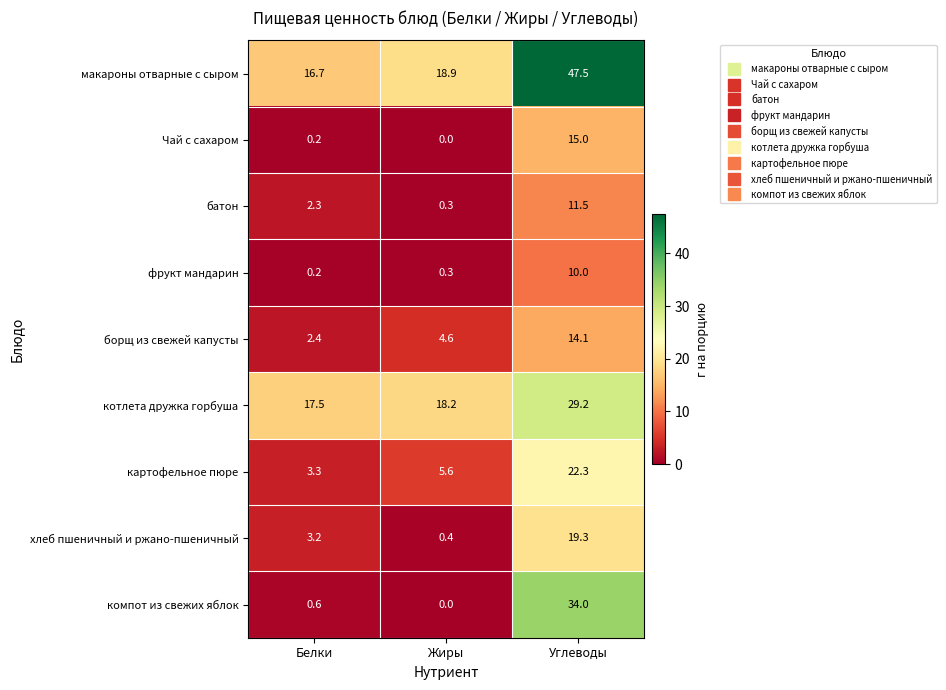

Reading left to right, transcribe all the data shown in this chart.

макароны отварные с сыром: Белки=16.7	Жиры=18.9	Углеводы=47.5
Чай с сахаром: Белки=0.2	Жиры=0.0	Углеводы=15.0
батон: Белки=2.3	Жиры=0.3	Углеводы=11.5
фрукт мандарин: Белки=0.2	Жиры=0.3	Углеводы=10.0
борщ из свежей капусты: Белки=2.4	Жиры=4.6	Углеводы=14.1
котлета дружка горбуша: Белки=17.5	Жиры=18.2	Углеводы=29.2
картофельное пюре: Белки=3.3	Жиры=5.6	Углеводы=22.3
хлеб пшеничный и ржано-пшеничный: Белки=3.2	Жиры=0.4	Углеводы=19.3
компот из свежих яблок: Белки=0.6	Жиры=0.0	Углеводы=34.0